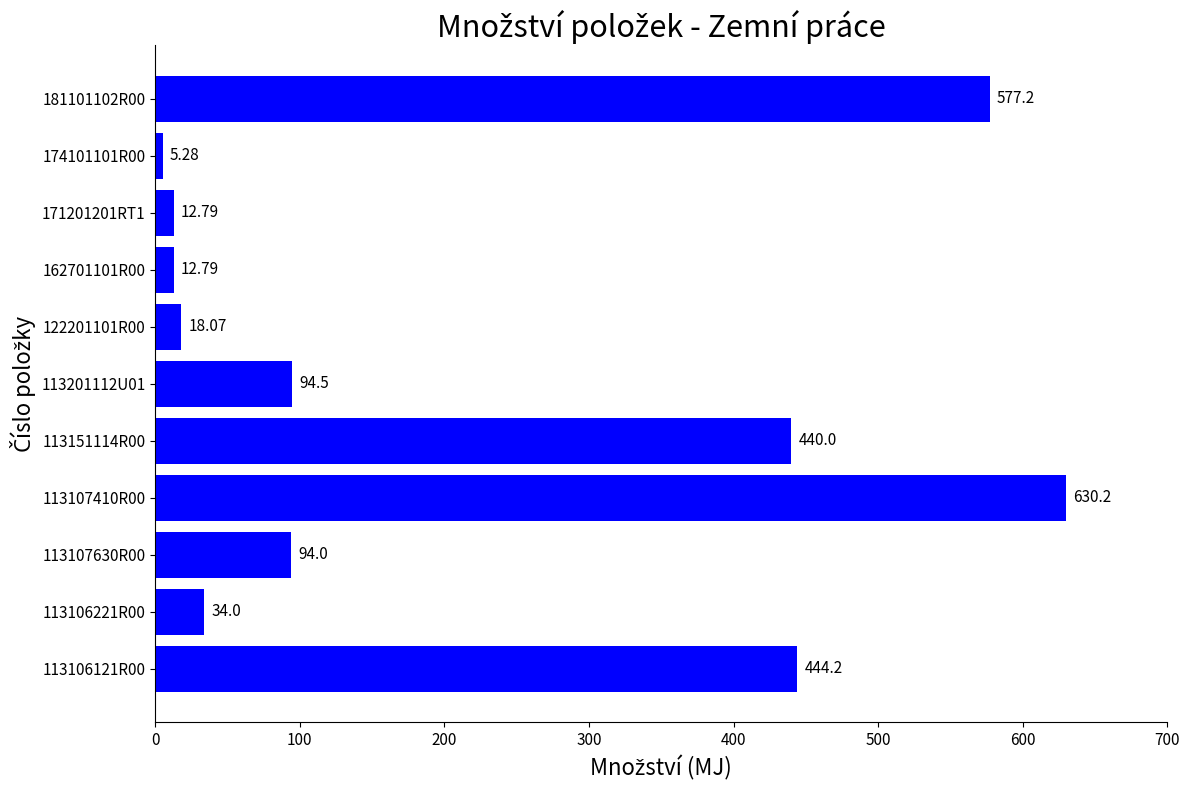

What is the difference between the second highest and minimum values?

571.9